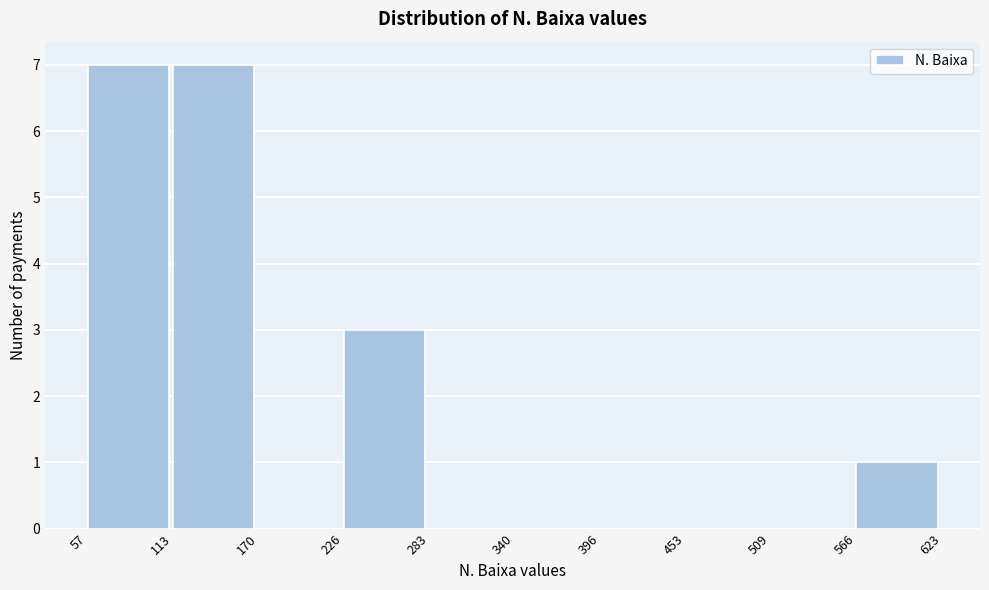

Reading left to right, transcribe this chart: for each bar, give the range it covers on the x-axis and its height. The values are not printed on the chart, so give them approximately, as read against the axis.

57 to 113: 7
113 to 170: 7
170 to 226: 0
226 to 283: 3
283 to 340: 0
340 to 396: 0
396 to 453: 0
453 to 509: 0
509 to 566: 0
566 to 623: 1